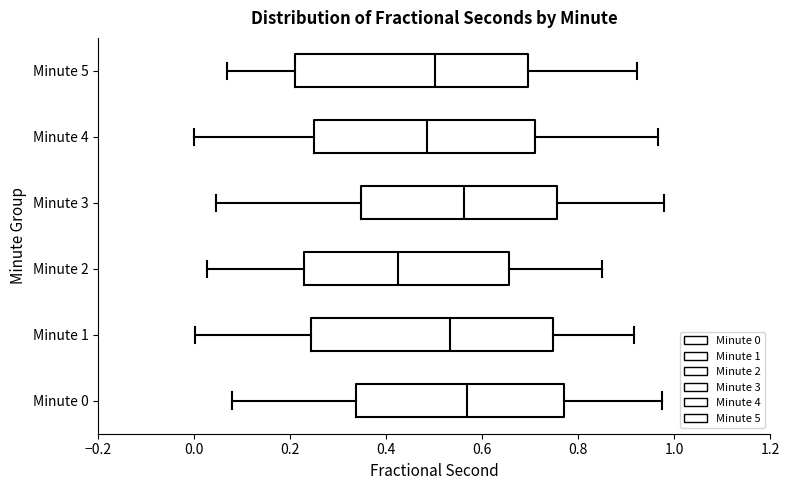

Reading bottom to top, read every box against the x-axis: the position of its median line, the range the box covers, and the ends of its whiskers. The values are not printed on the chart, so give them approximately, as read against the axis.

Minute 0: median 0.56, box 0.34 to 0.78, whiskers 0.08 to 0.98
Minute 1: median 0.54, box 0.24 to 0.74, whiskers 0.00 to 0.92
Minute 2: median 0.42, box 0.22 to 0.66, whiskers 0.02 to 0.86
Minute 3: median 0.56, box 0.34 to 0.76, whiskers 0.04 to 0.98
Minute 4: median 0.48, box 0.24 to 0.72, whiskers 0.00 to 0.96
Minute 5: median 0.50, box 0.20 to 0.70, whiskers 0.06 to 0.92